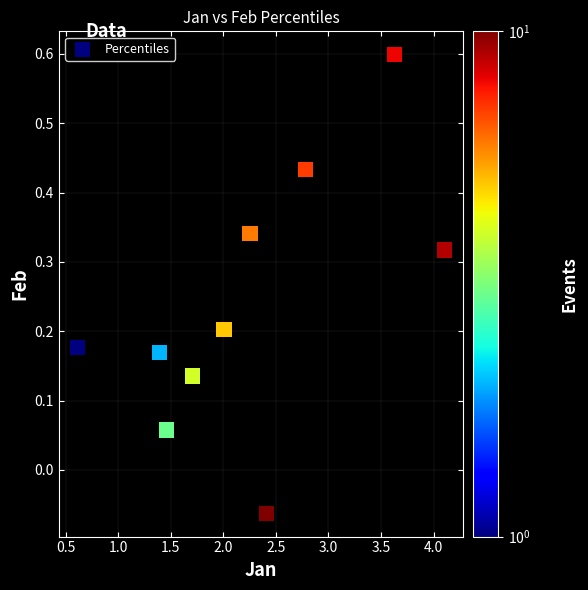

What is the range of X values (max minus min)?

3.5